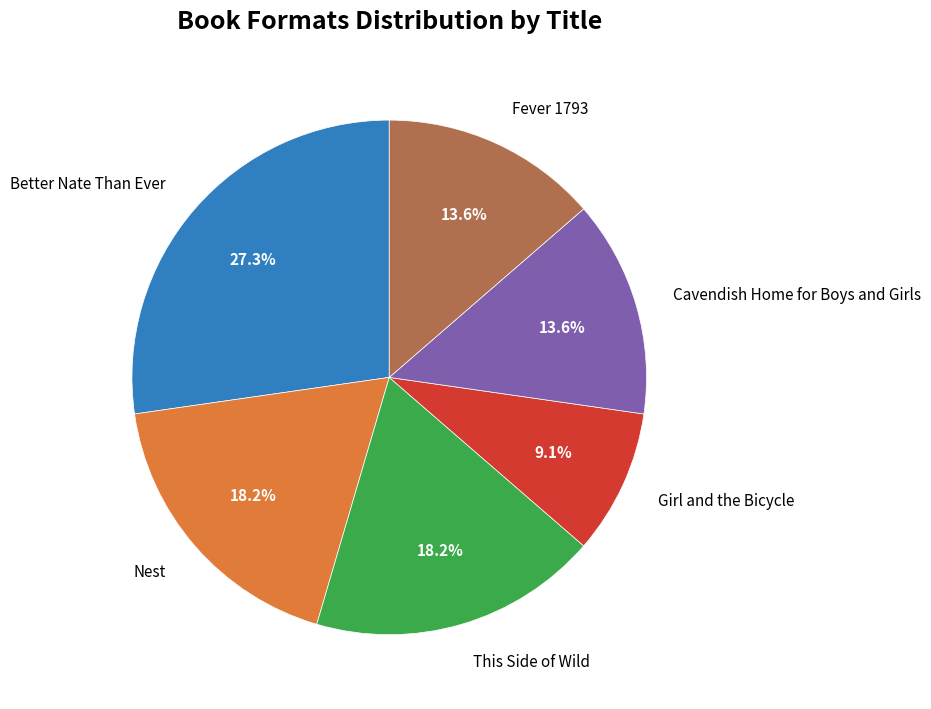

What is the ratio of the value at Better Nate Than Ever to the value at Nest?

1.5